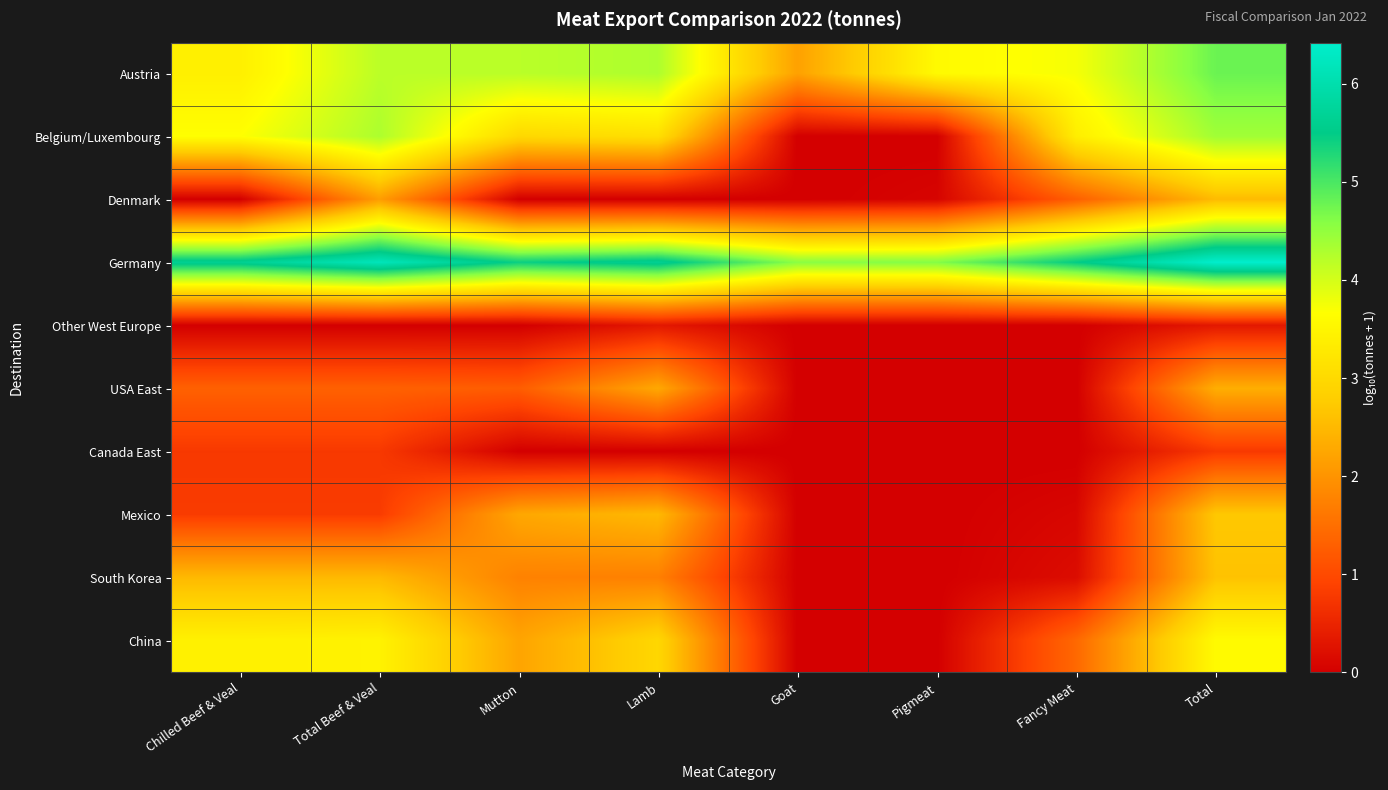

Which series has the largest range (max minus min)?

Belgium/Luxembourg